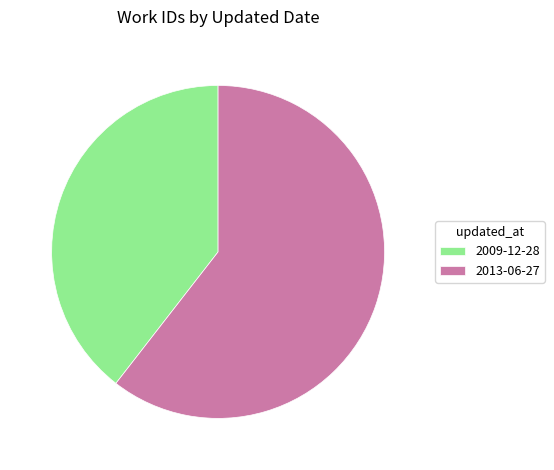

Rank the categories by value from highest to lowest.

2013-06-27, 2009-12-28